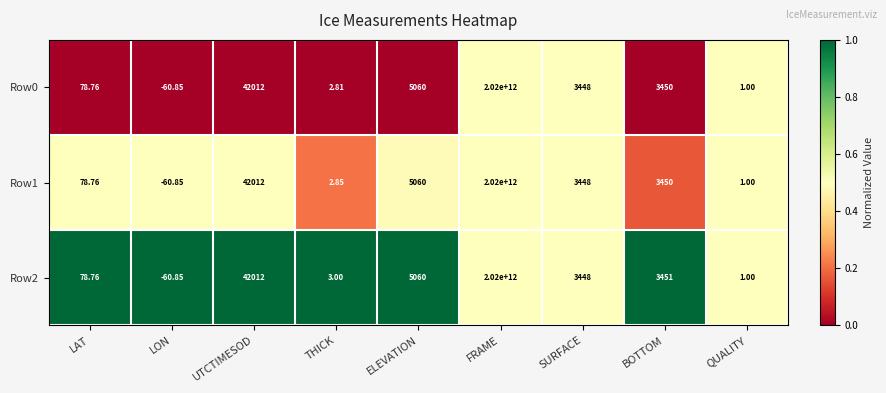

Rank the categories by Row1 value from highest to lowest.

FRAME, UTCTIMESOD, ELEVATION, BOTTOM, SURFACE, LAT, THICK, QUALITY, LON